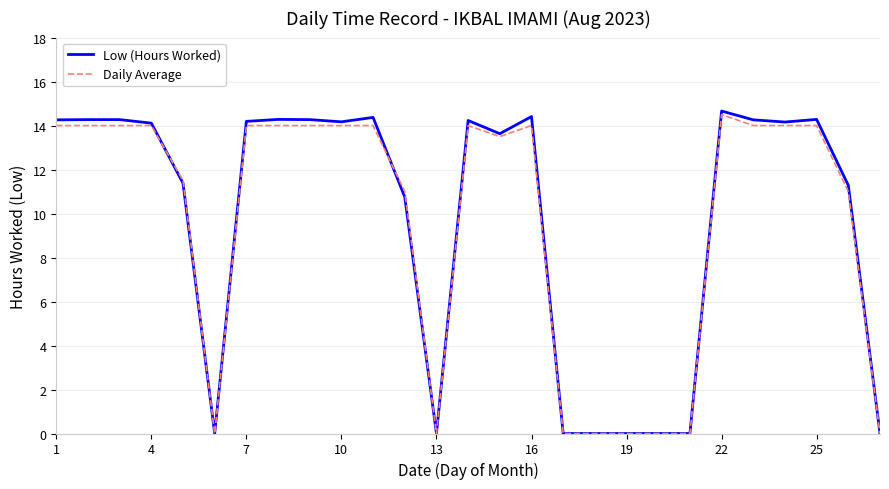

Which series has the largest range (max minus min)?

Low (Hours Worked)